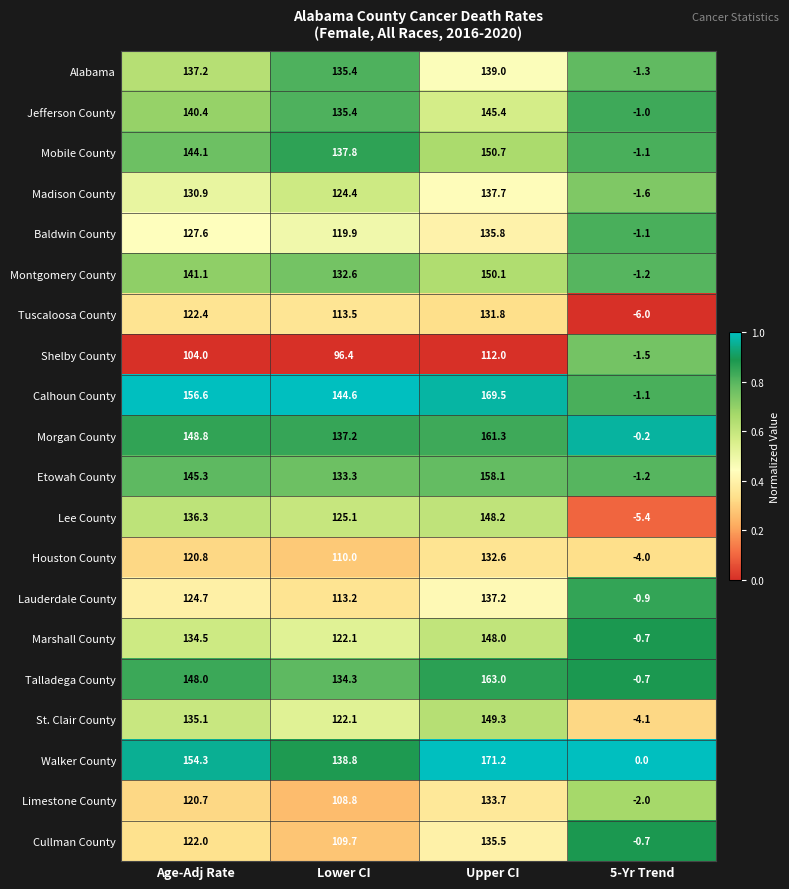

What value does the Talladega County series have at Age-Adj Rate?

148.0